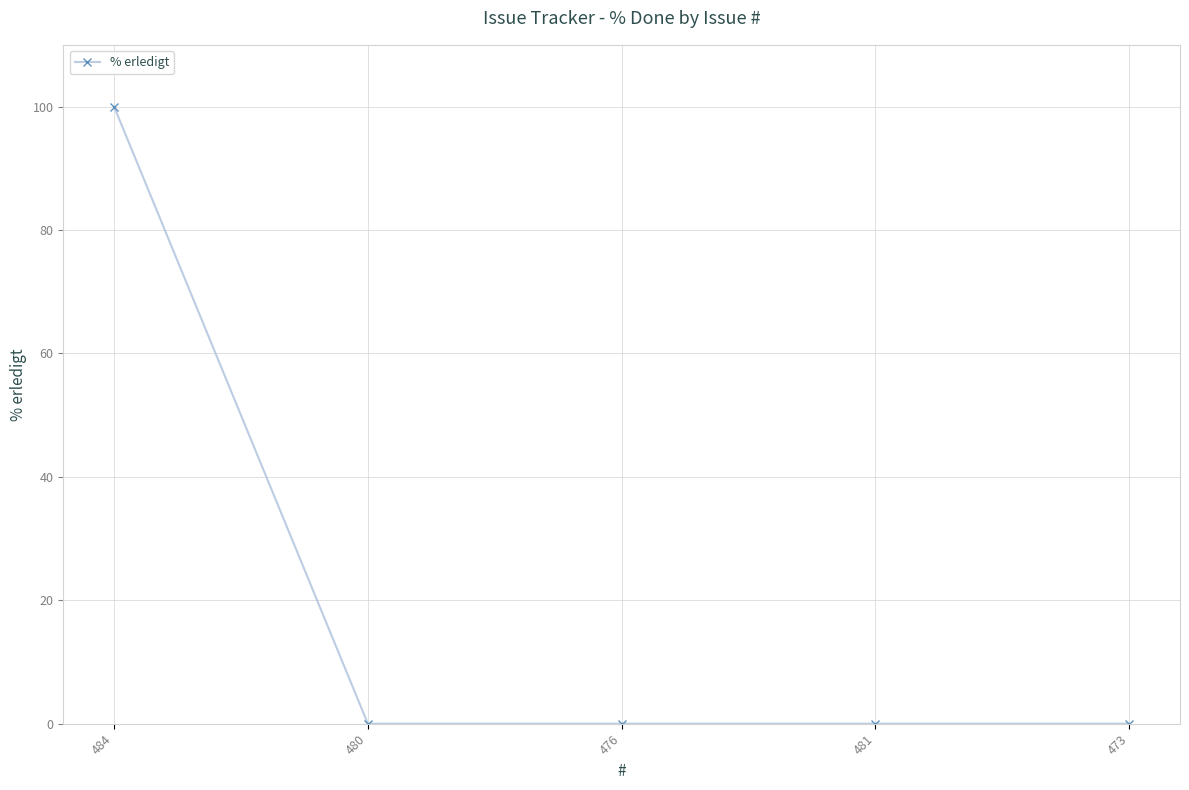

What is the sum of all values?

100